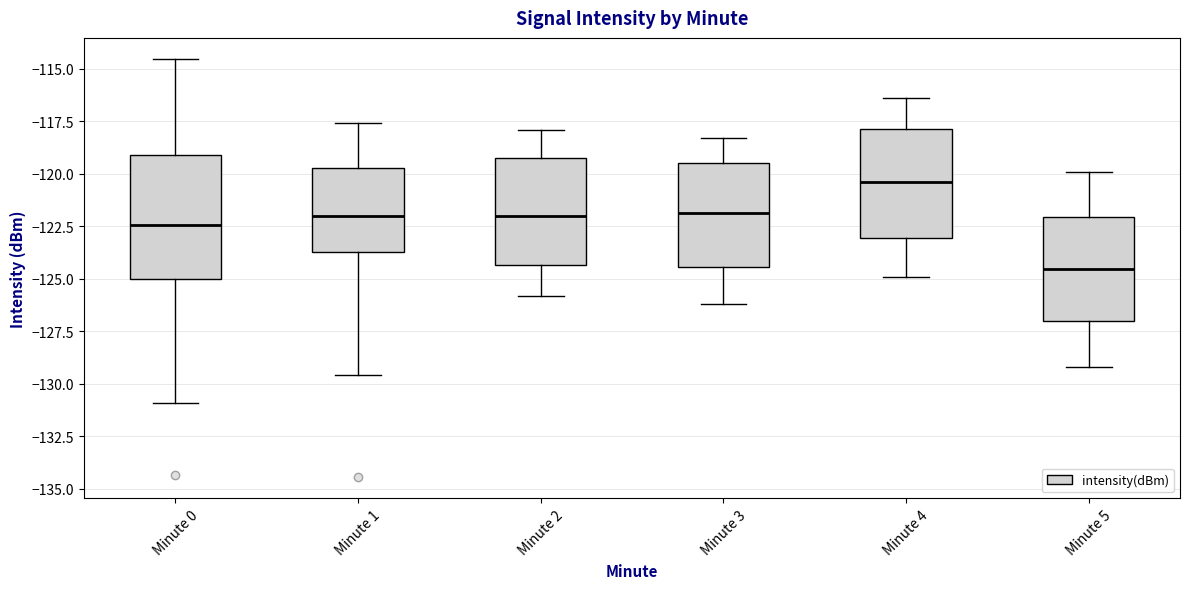

Comparing the boxes themselves (not the whiskers), which one is the tallest?

Minute 0